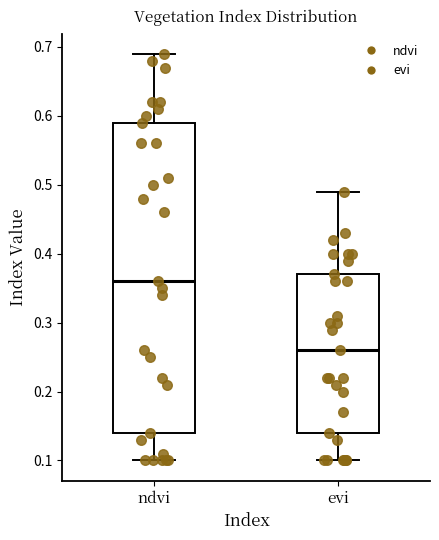

Reading left to right, transcribe this box plot: for each box, give where its median line is, the range the box spans, and where its two whiskers end, as read against the y-axis. The values are not printed on the chart, so give them approximately, as read against the axis.

ndvi: median 0.36, box 0.14 to 0.59, whiskers 0.10 to 0.69
evi: median 0.26, box 0.14 to 0.37, whiskers 0.10 to 0.49